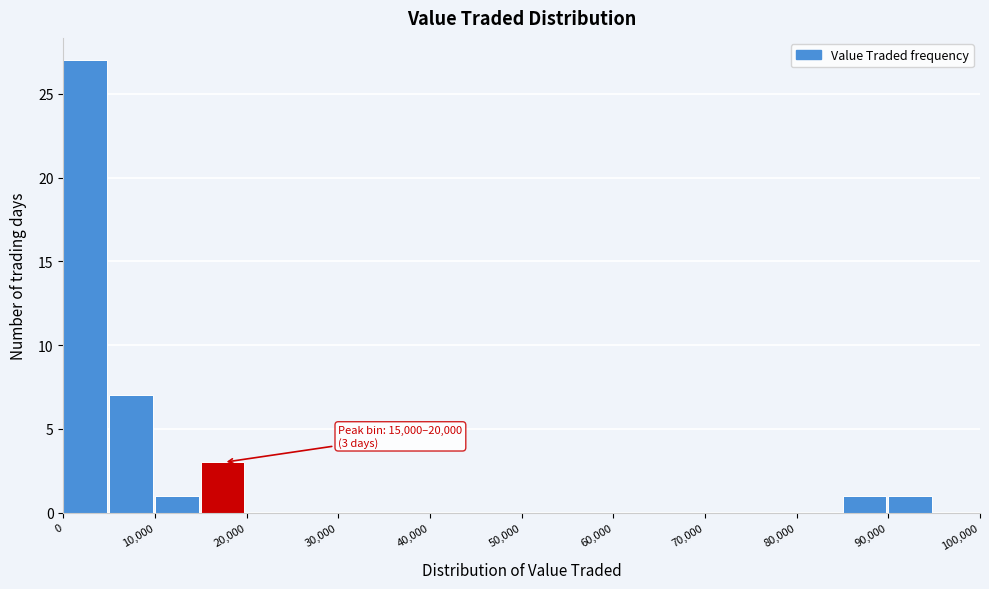

Over which range of the x-axis is the bar tallest?

0 to 5000